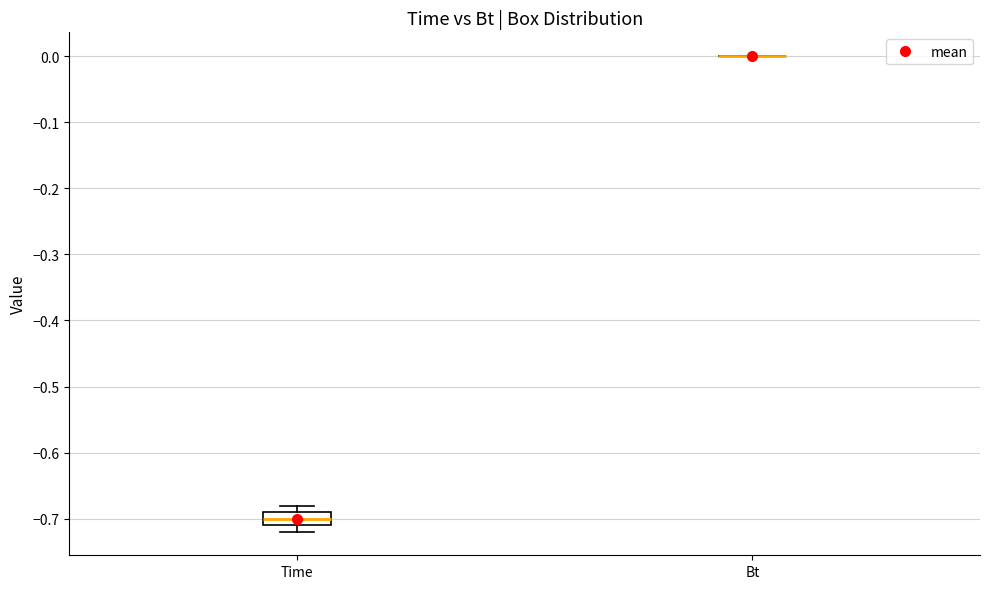

Reading left to right, read every box against the y-axis: the position of its median line, the range the box covers, and the ends of its whiskers. The values are not printed on the chart, so give them approximately, as read against the axis.

Time: median -0.70, box -0.71 to -0.69, whiskers -0.72 to -0.68
Bt: box collapsed to a line at 0.00, whiskers 0.00 to 0.00